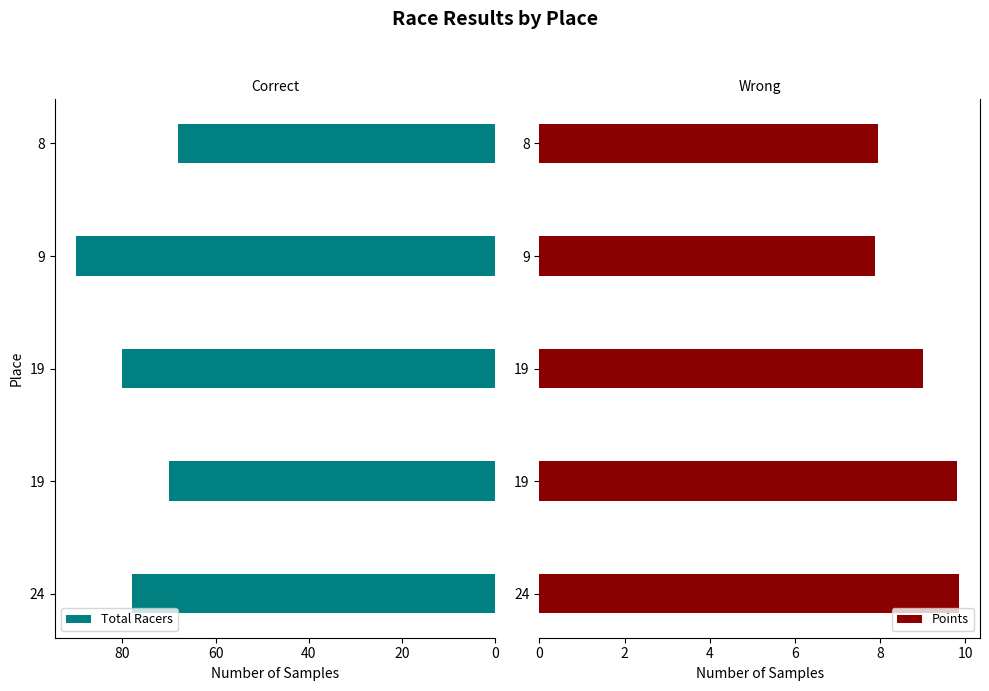

What value does the Points series have at 8?

7.9